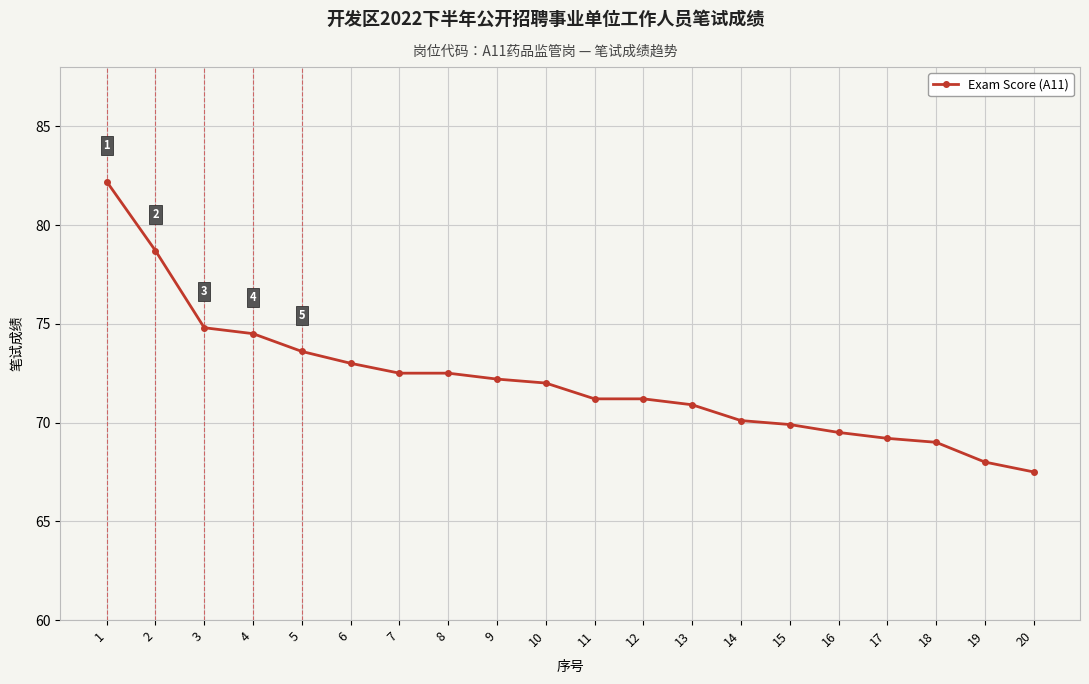

What value does the data have at 10?

72.0